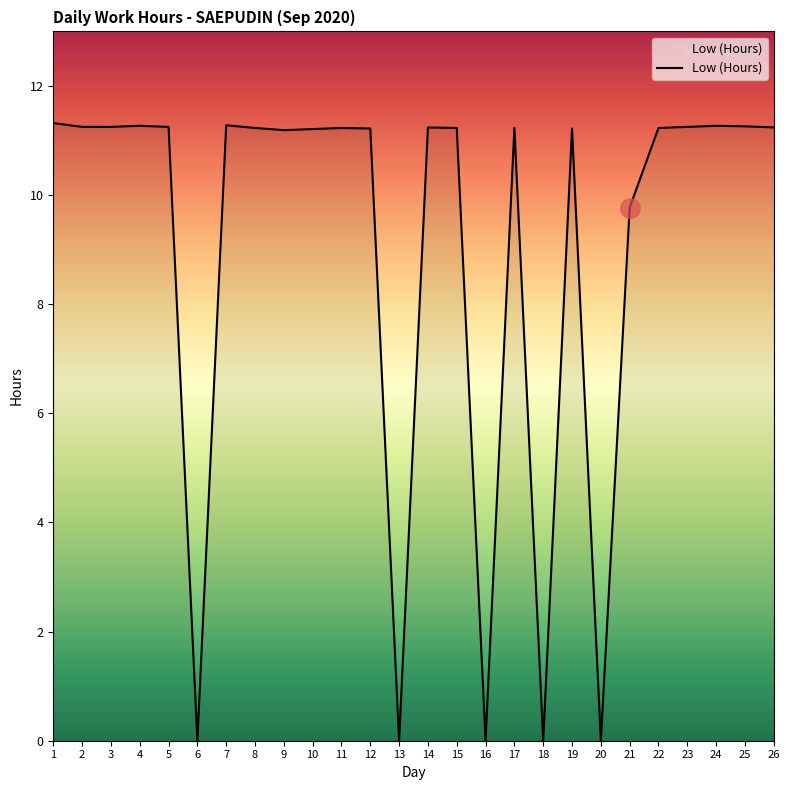

Where is the data nearest to the value 5?

21